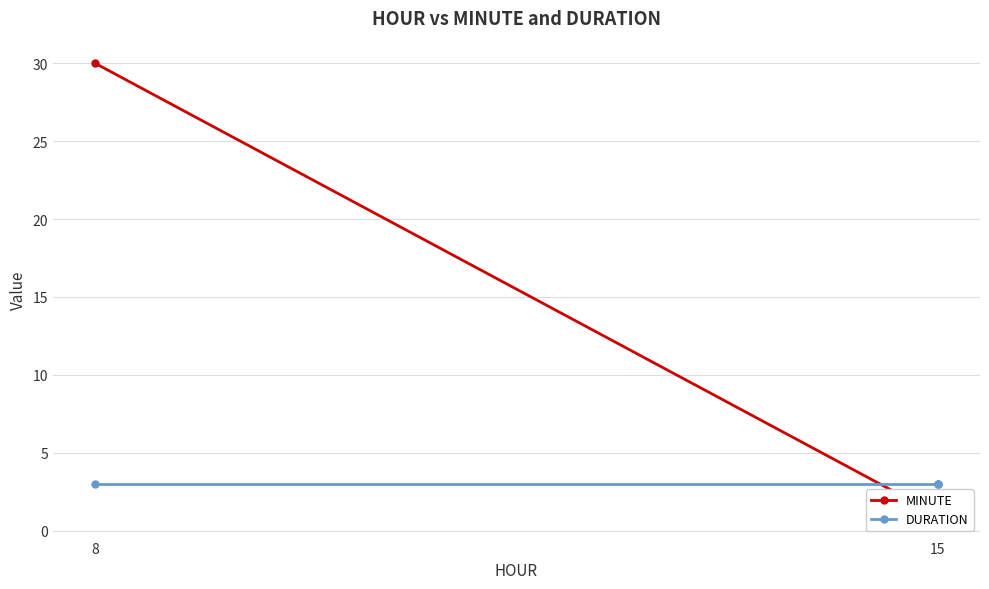

Which series ends up on top after the final intersection of DURATION and MINUTE?

DURATION